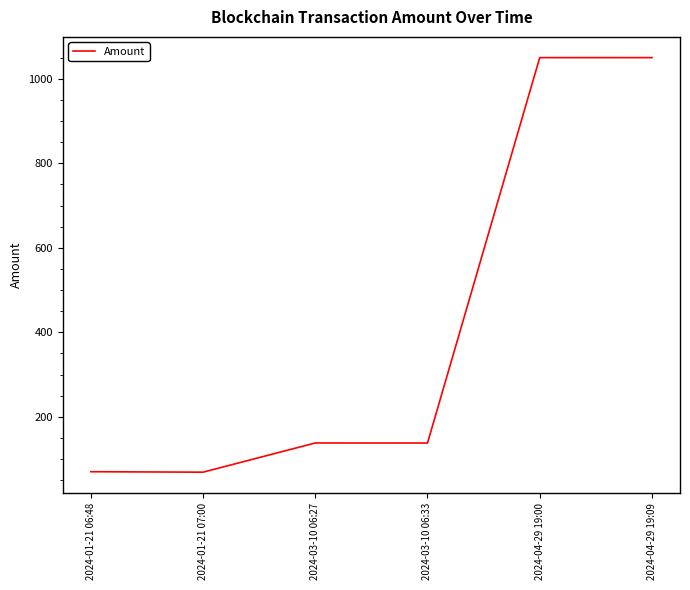

What is the sum of all values?

2514.8